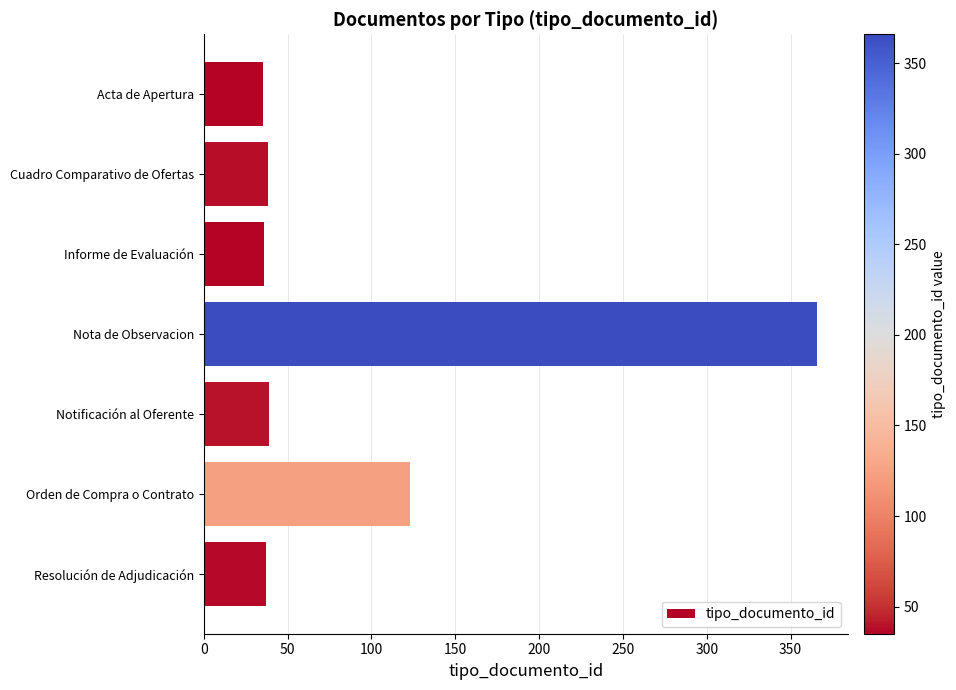

What is the average value?

96